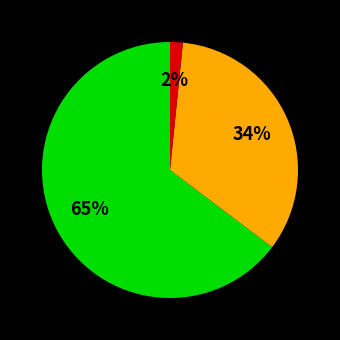

Is there any slice that represents more than half of the pie?

Yes